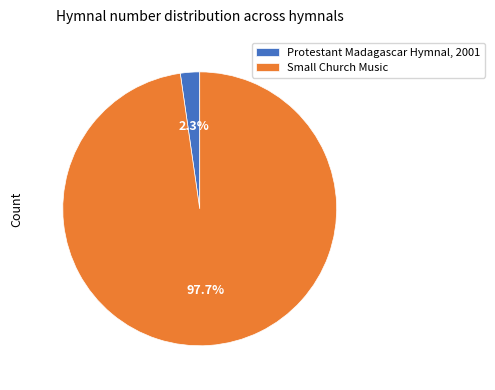

Which has a higher value, Small Church Music or Protestant Madagascar Hymnal, 2001?

Small Church Music